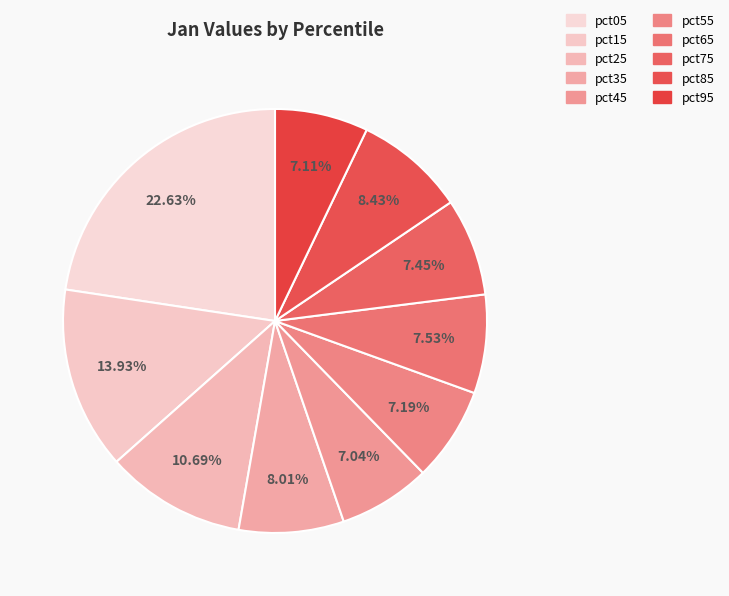

Which category has the biggest portion of the pie?

pct05